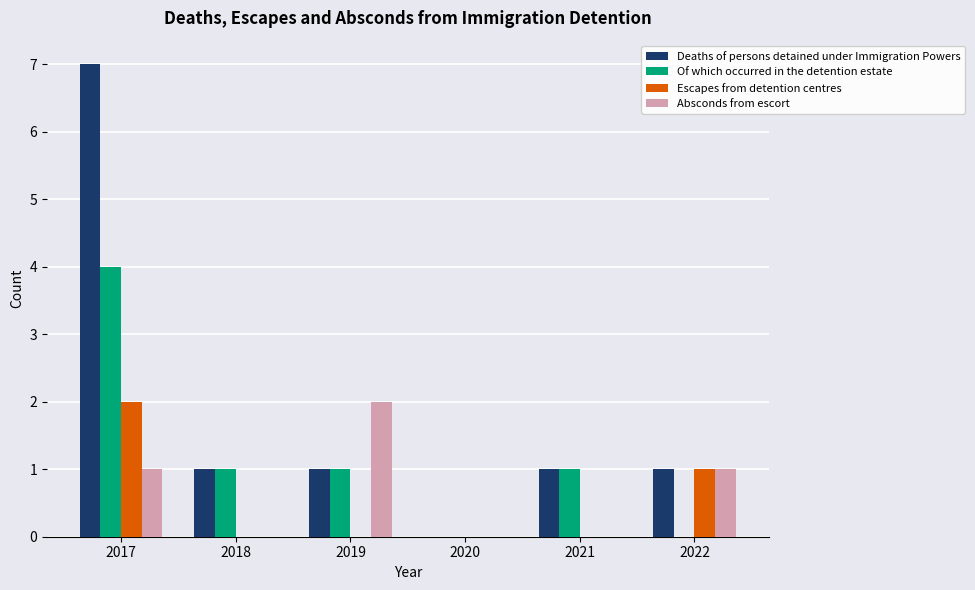

What is the total value across all series at 2018?

2